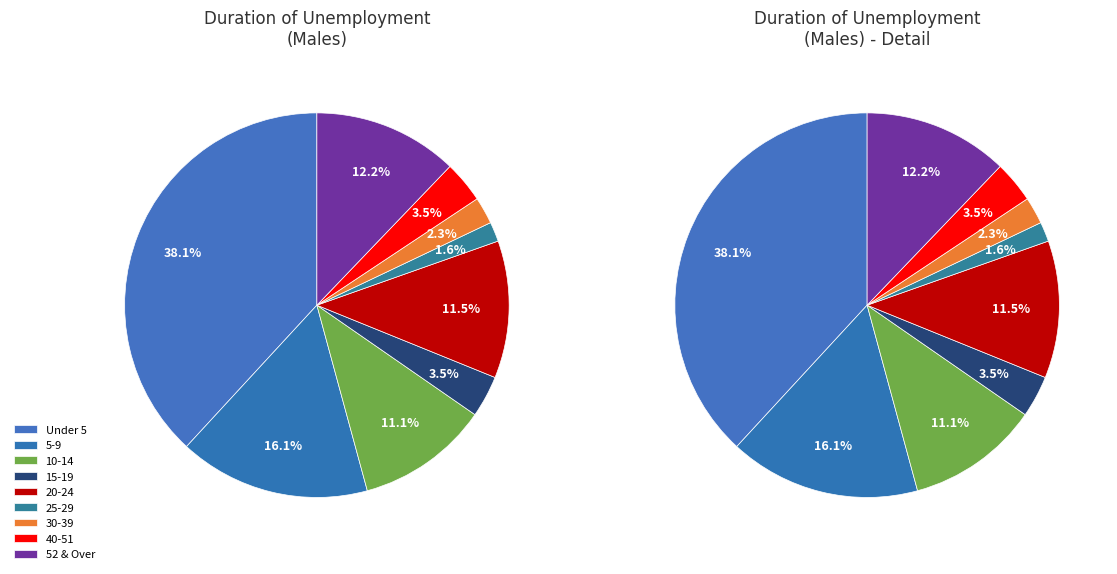

Does 5-9 represent more than half of the total?

No